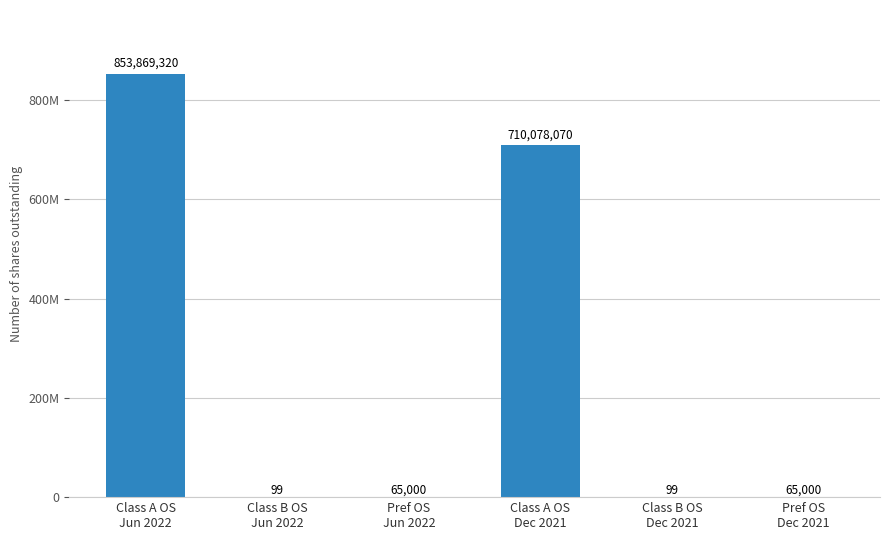

What is the greatest value displayed?

853869320